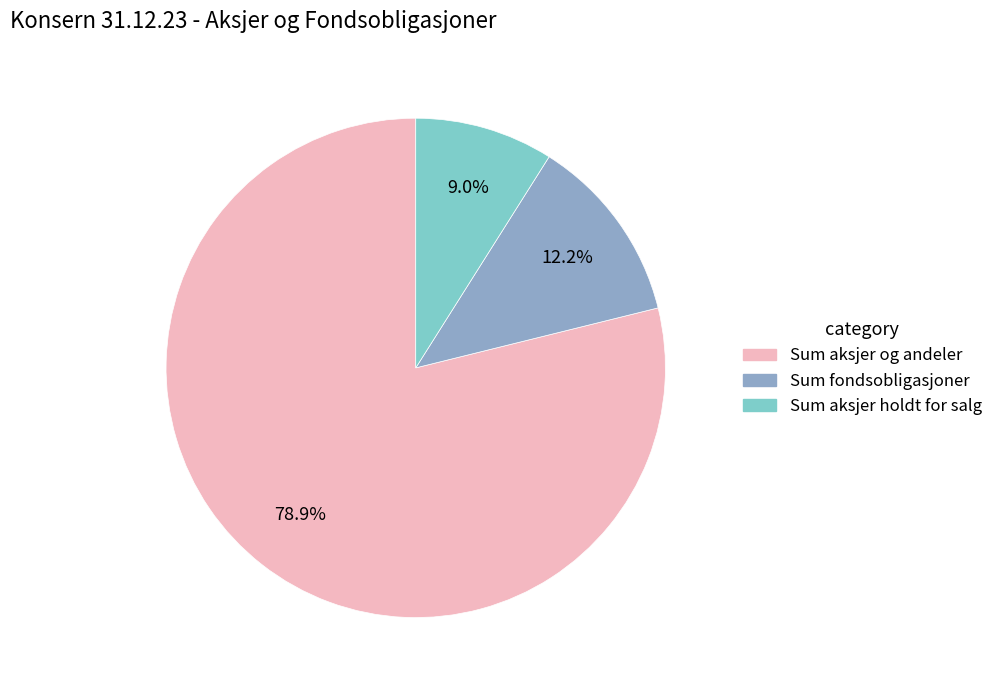

Is it true that Sum fondsobligasjoner is 12% of the pie?

True